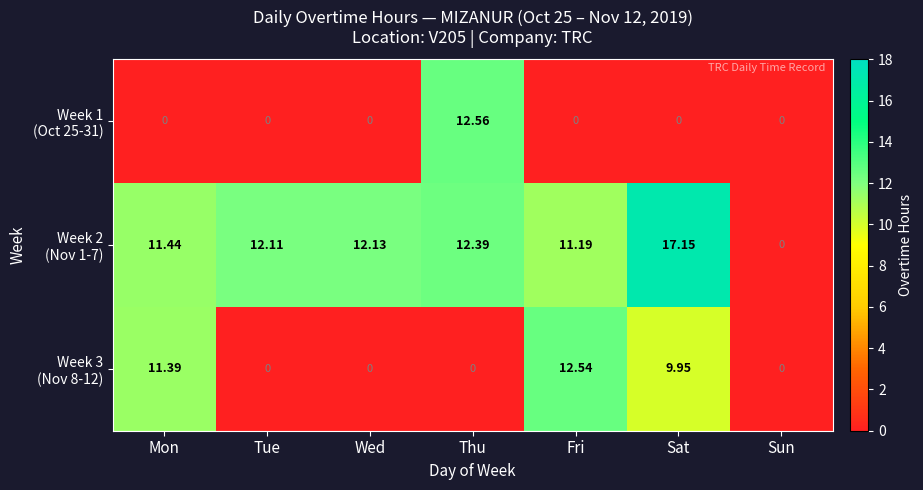

At which category is the sum across all series the highest?

Sat